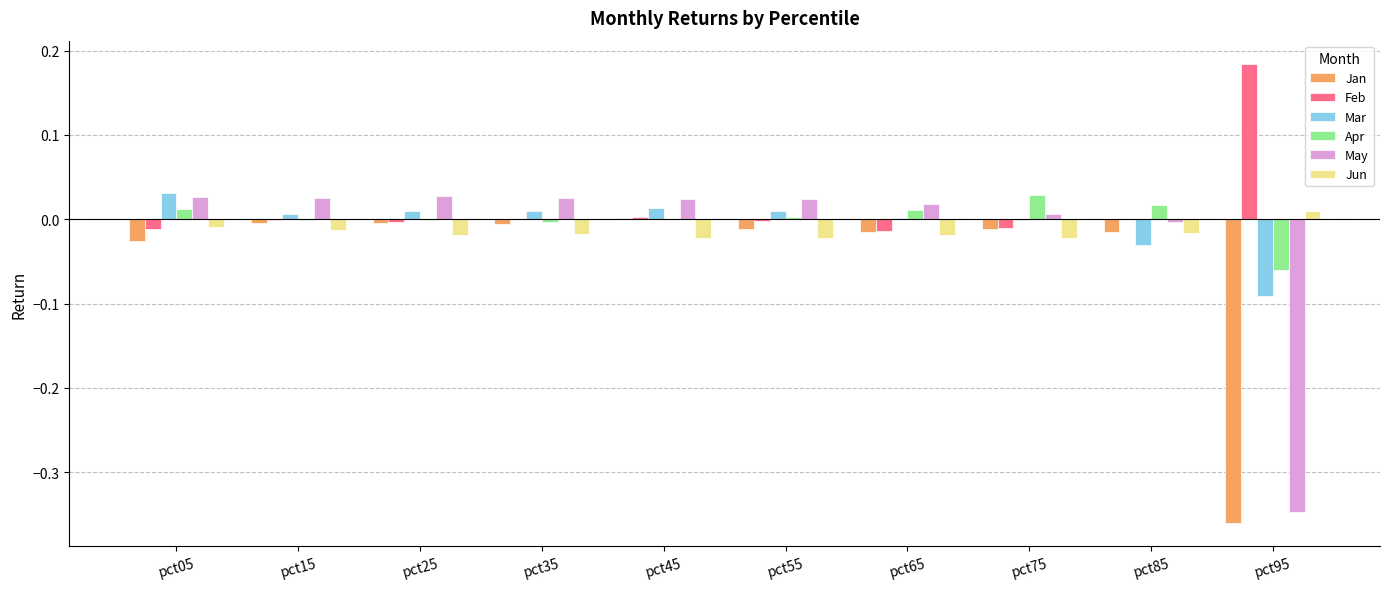

How many groups of bars are there?

10